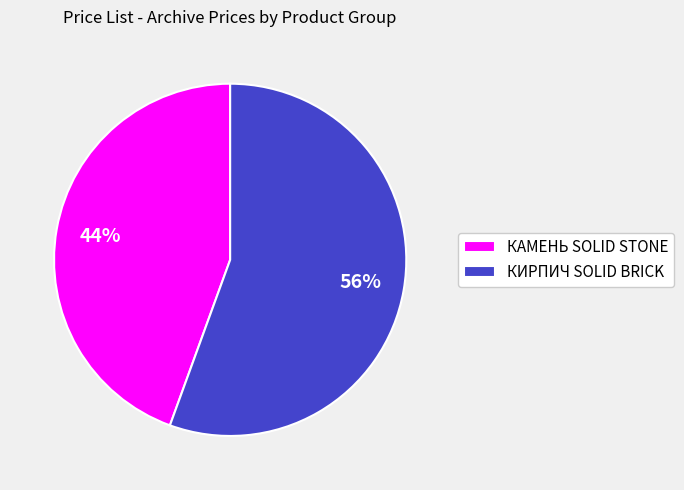

Is there a majority slice in this chart?

Yes